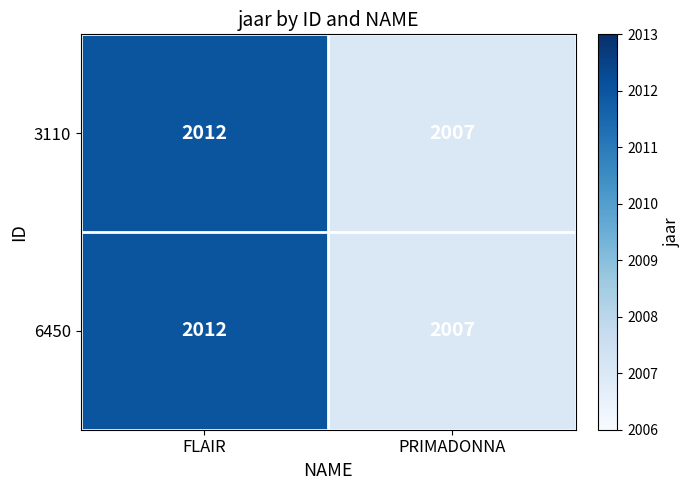

Reading left to right, transcribe all the data shown in this chart.

3110: FLAIR=2012	PRIMADONNA=2007
6450: FLAIR=2012	PRIMADONNA=2007